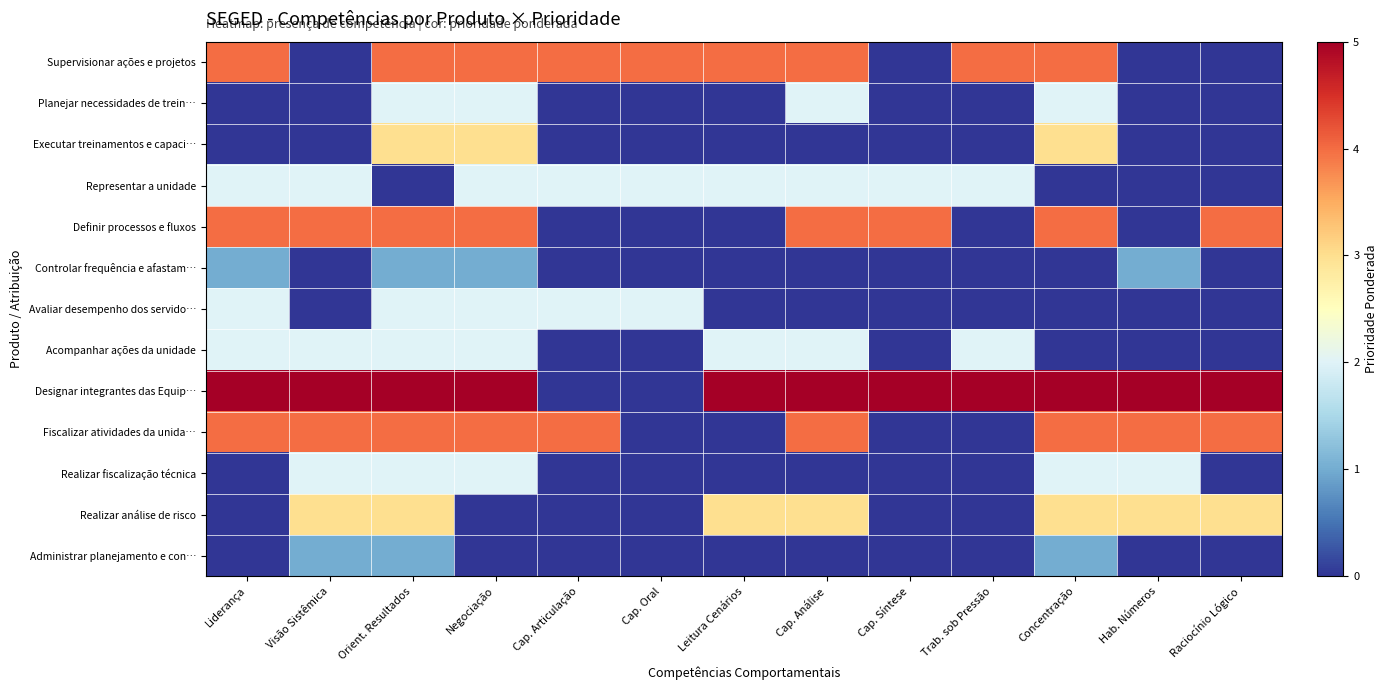

At how many categories does at least one series exceed 0?

13